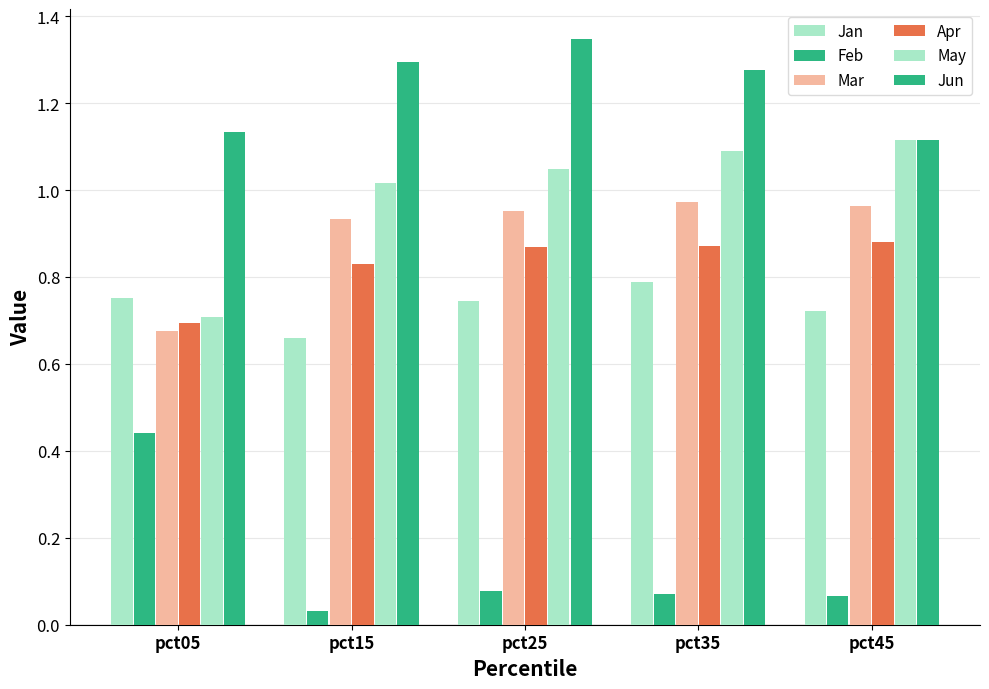

The Apr series shows 0.3 at pct15. True or false?

False